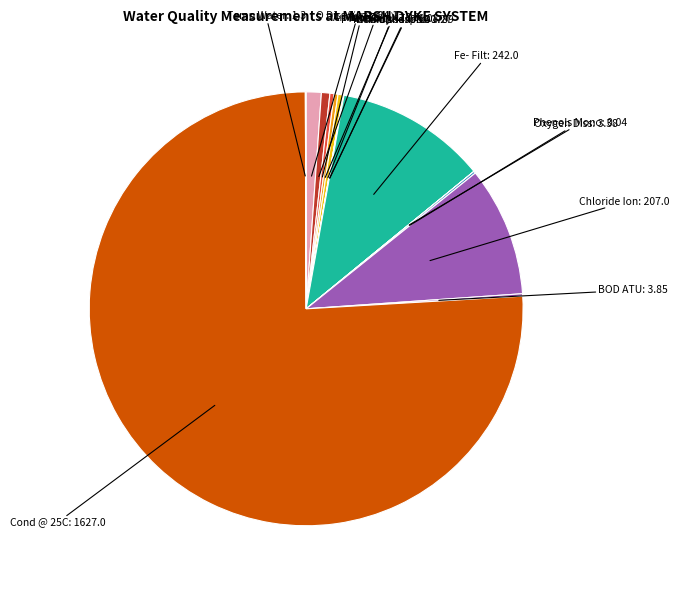

The N Oxidised: 8.13 slice represents 10% of the pie. True or false?

False